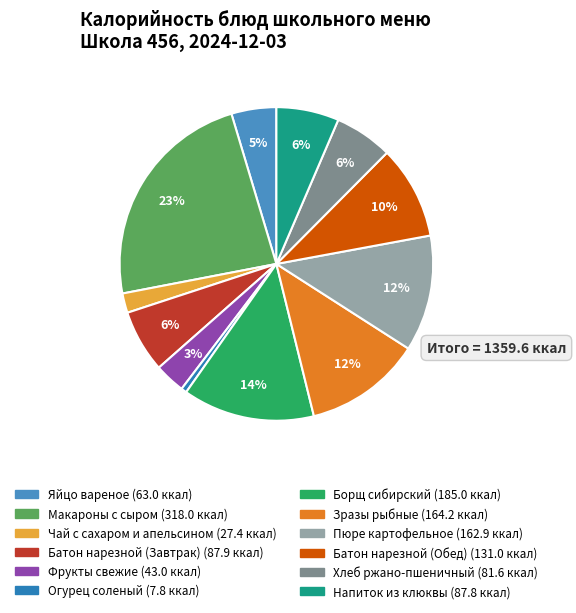

Which slice is the smallest?

Огурец соленый